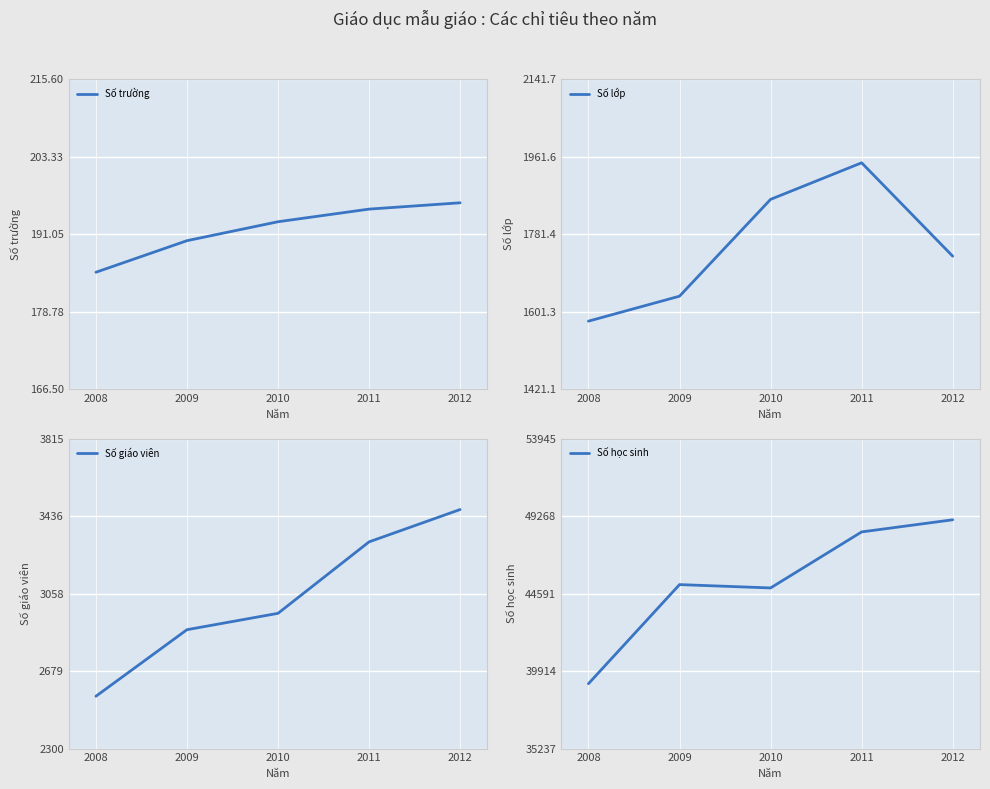

What is the smallest value displayed?

185